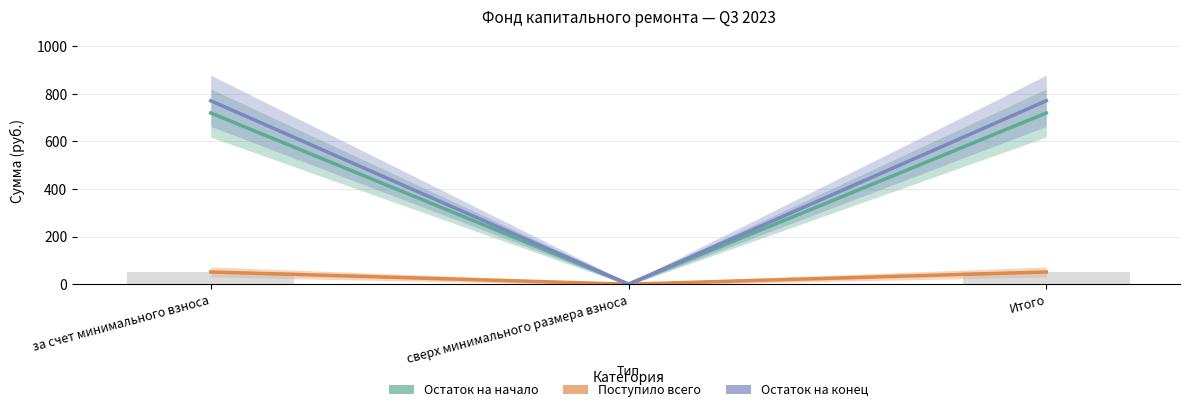

What is the label of the 1st bar from the left?

за счет минимального взноса